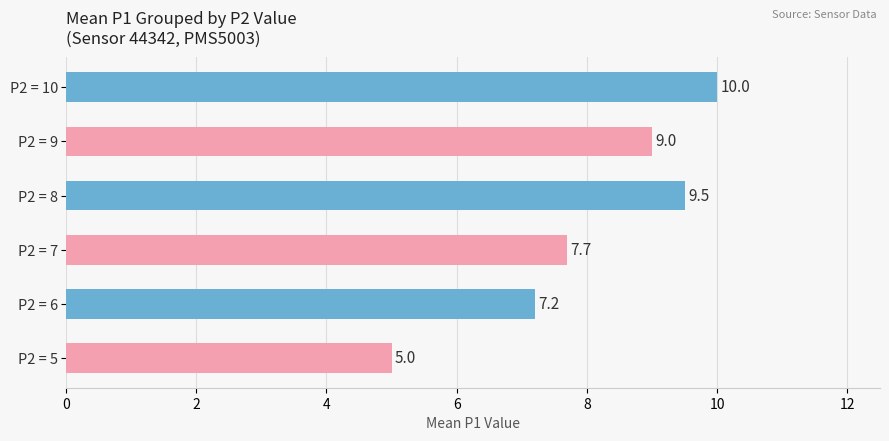

What is the average value?

8.1